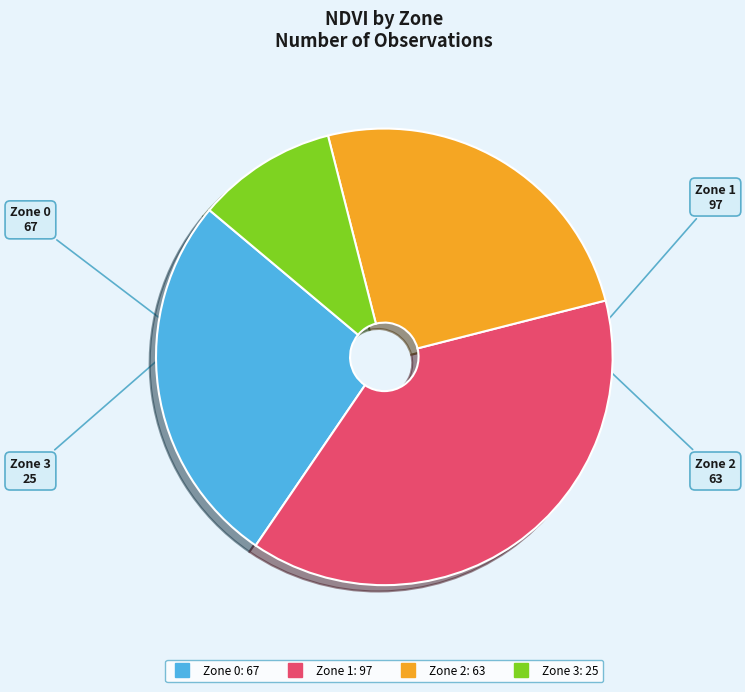

Rank the categories by value from highest to lowest.

Zone 1, Zone 0, Zone 2, Zone 3